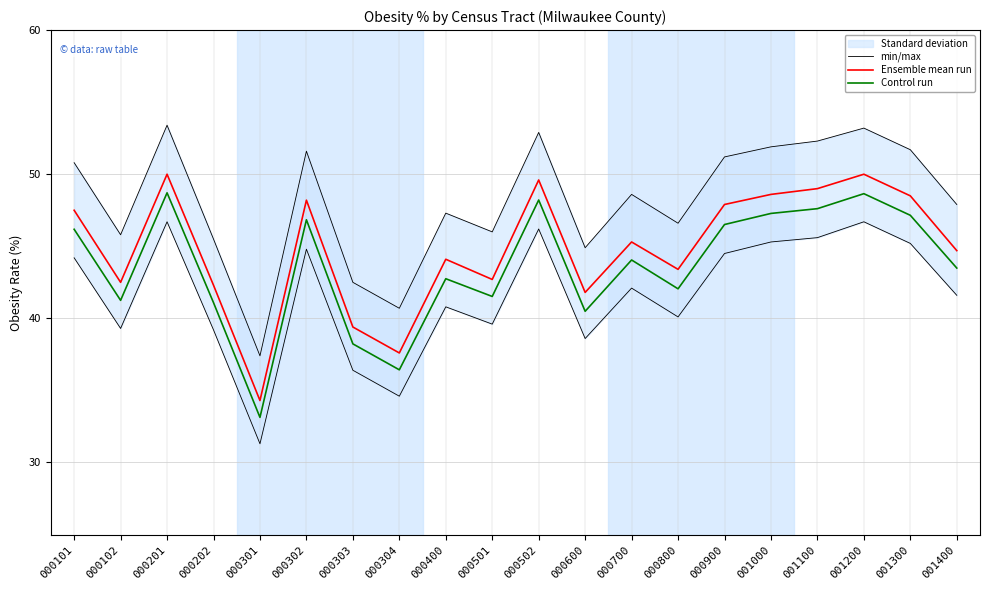

What is the difference between the min/max values at 000502 and 000700?

4.1